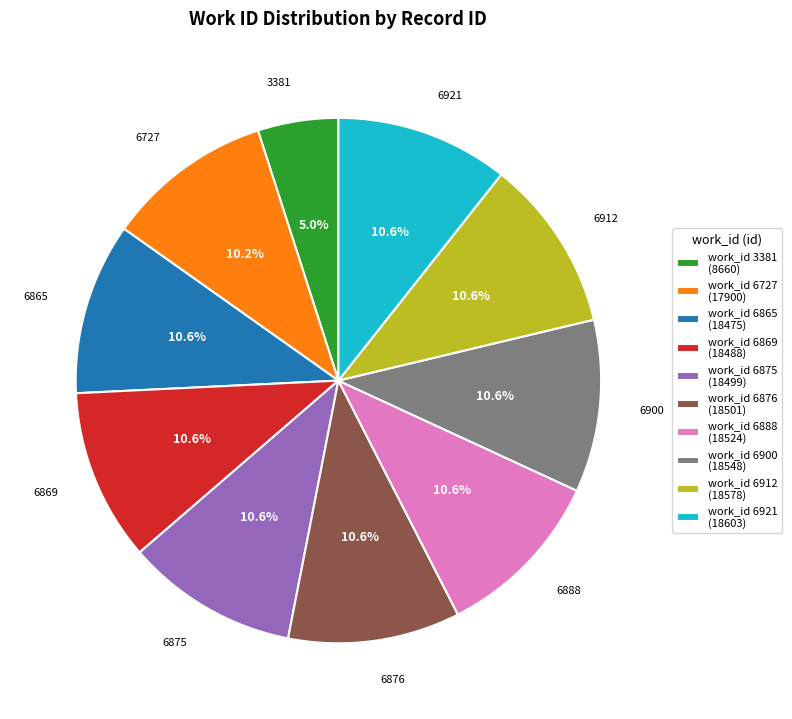

What percentage is NOT represented by work_id 6869 (18488)?

89.4%